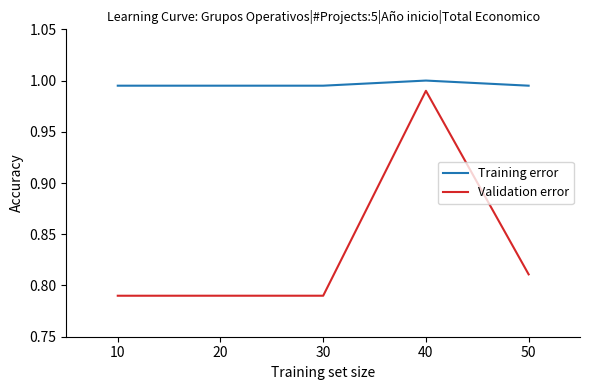

At 20, list the series in order from smallest to largest.

Validation error, Training error